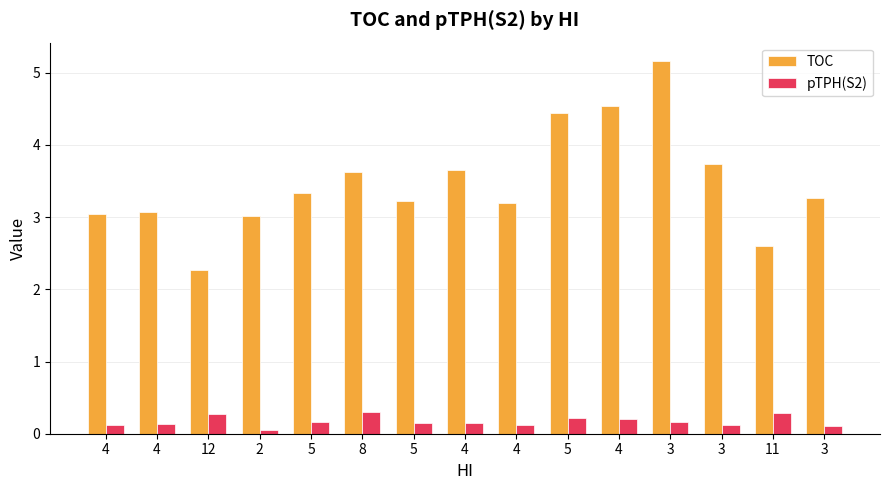

Reading right to left, transcribe all the data shown in this chart.

TOC: 3=3.3	11=2.6	3=3.7	3=5.2	4=4.5	5=4.5	4=3.2	4=3.7	5=3.2	8=3.6	5=3.3	2=3.0	12=2.3	4=3.1	4=3.0
pTPH(S2): 3=0.1	11=0.3	3=0.1	3=0.2	4=0.2	5=0.2	4=0.1	4=0.1	5=0.1	8=0.3	5=0.2	2=0.1	12=0.3	4=0.1	4=0.1